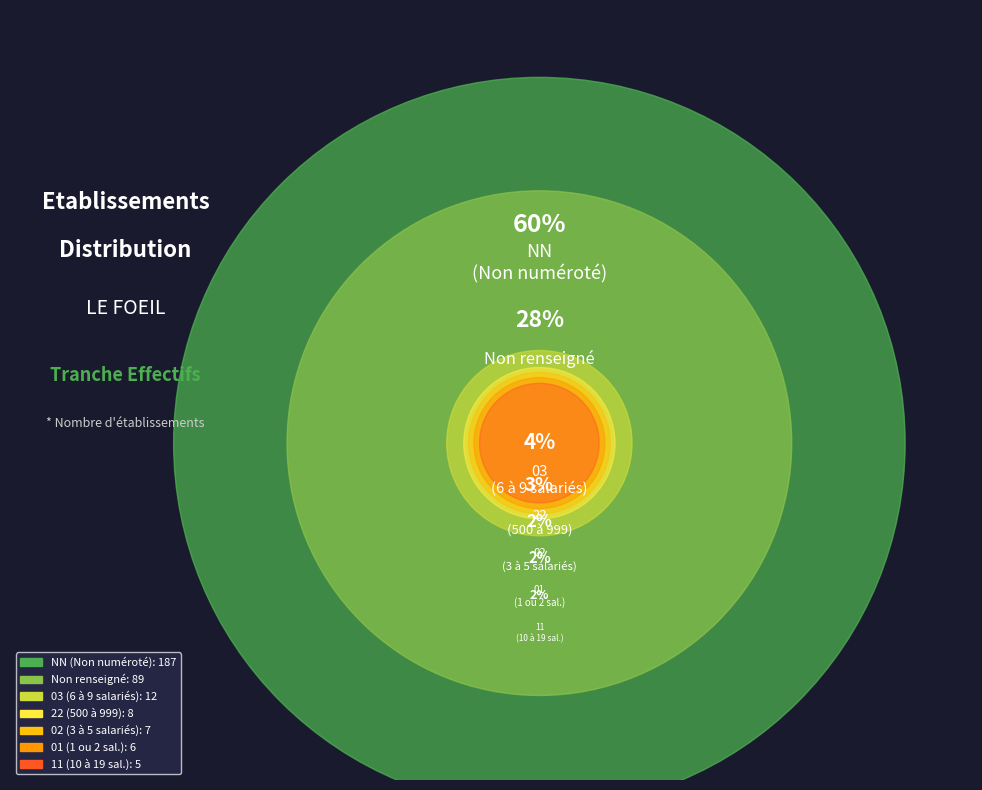

How many segments does this pie chart have?

7